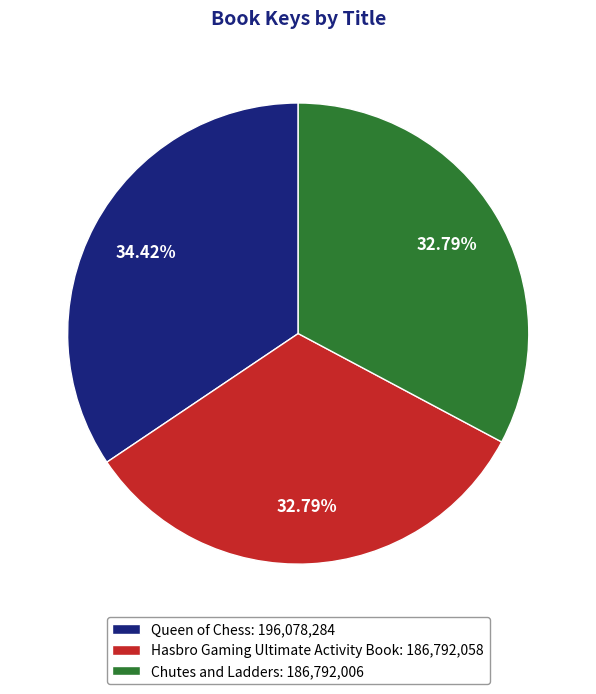

How many slices are in this pie chart?

3